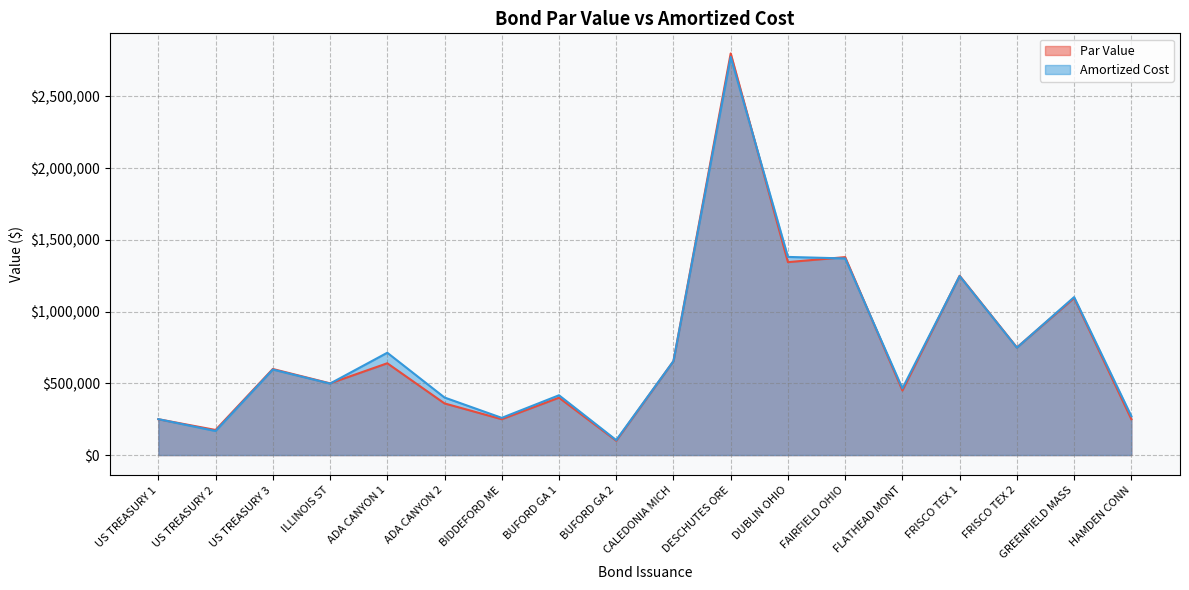

How many intersections are there between Amortized Cost and Par Value?

7